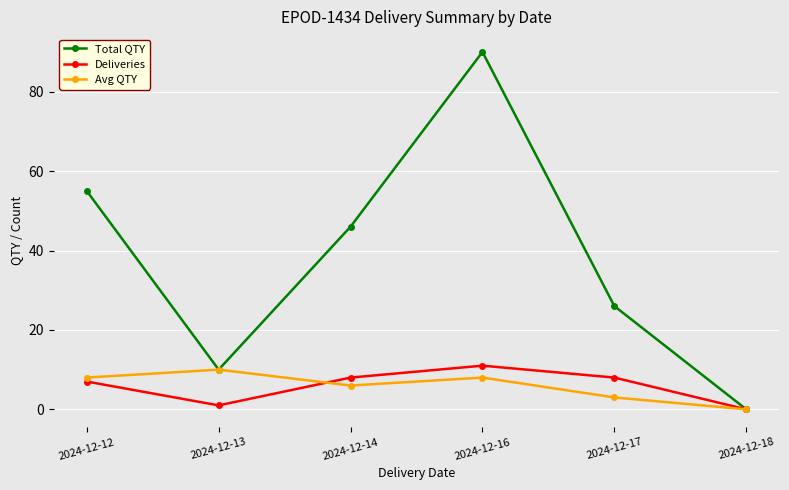

Where is the first local minimum for Deliveries?

2024-12-13